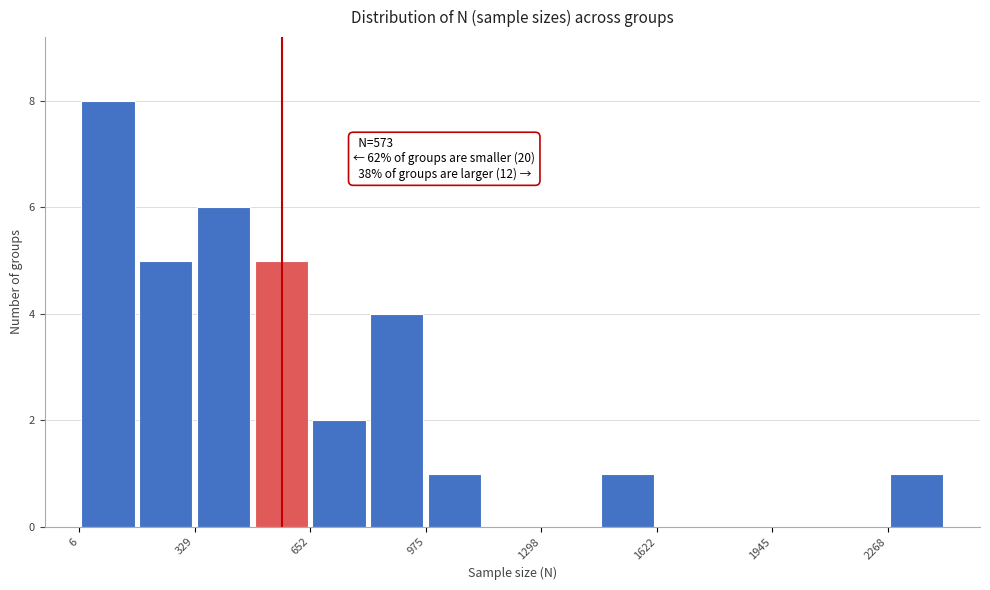

Around what value on the x-axis is the tallest bar? Give the approximate position of its centre, as read against the axis.

100